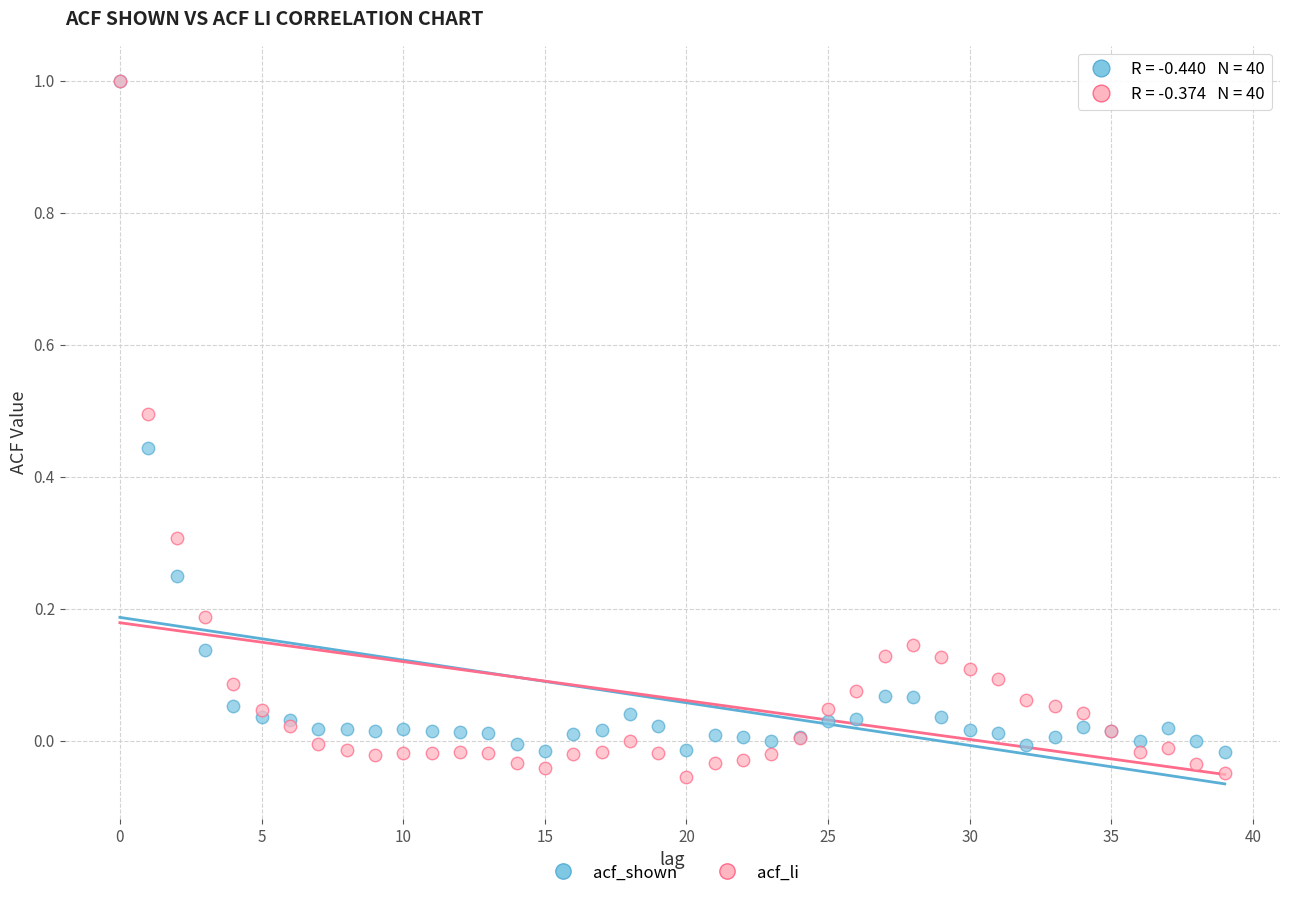

What are all the series names shown in the legend?

acf_shown, acf_li